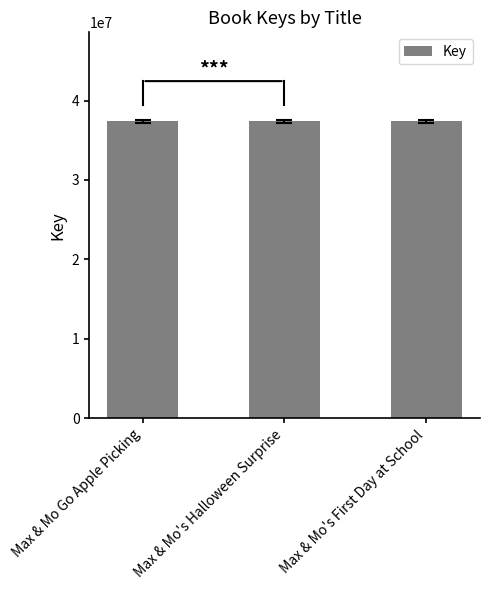

Count the number of data series in this chart.

1